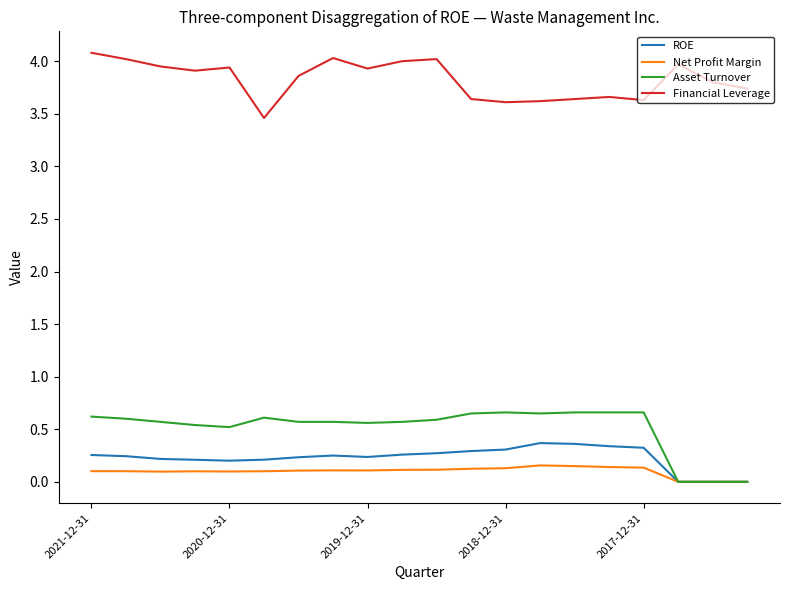

True or false: Financial Leverage and Asset Turnover intersect in this chart.

False